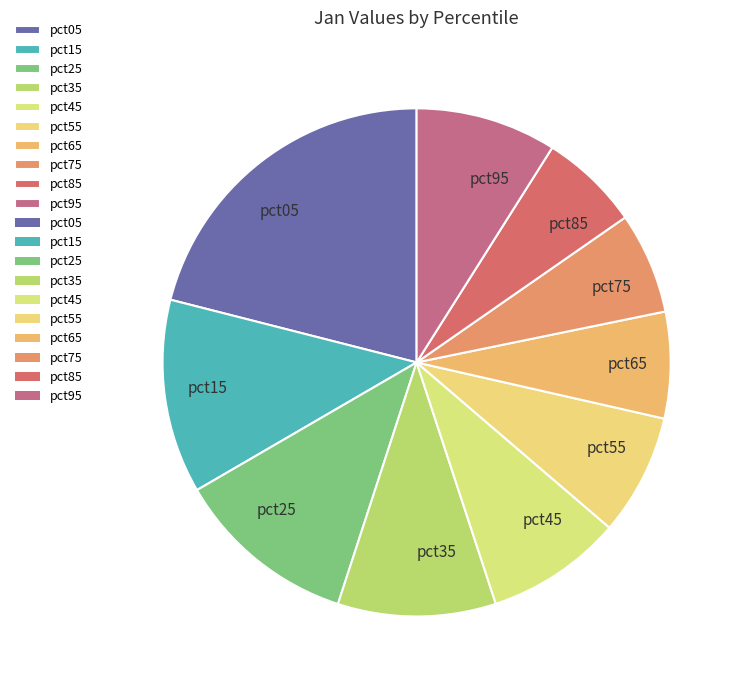

True or false: pct55 accounts for 22% of the total.

False